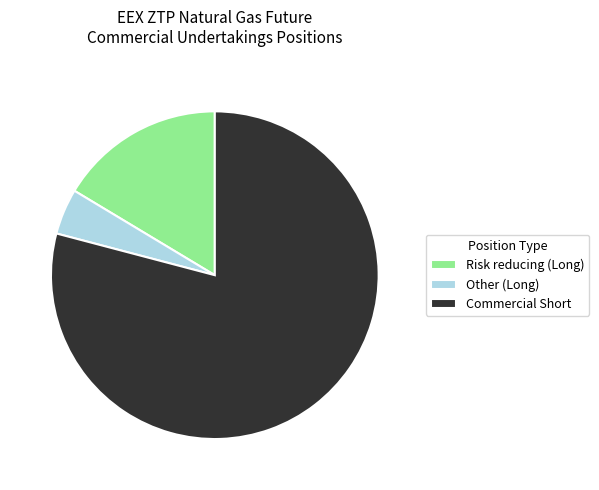

Rank the categories by value from lowest to highest.

Other (Long), Risk reducing (Long), Commercial Short